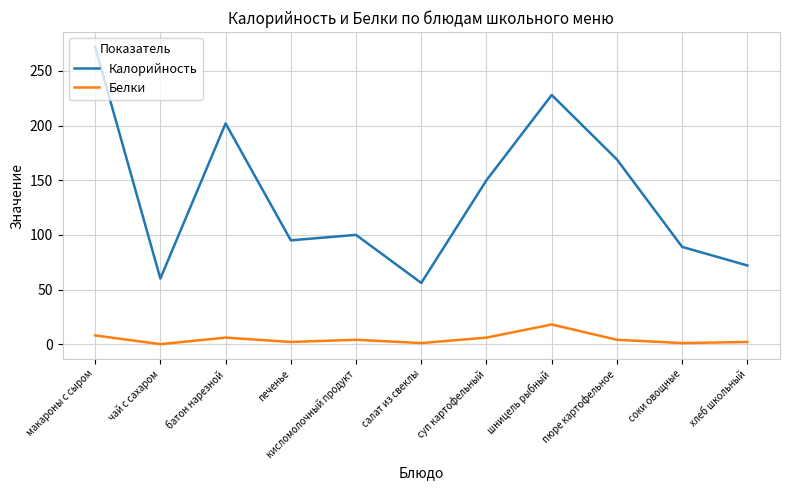

How many interior local valleys does the Калорийность series have?

3